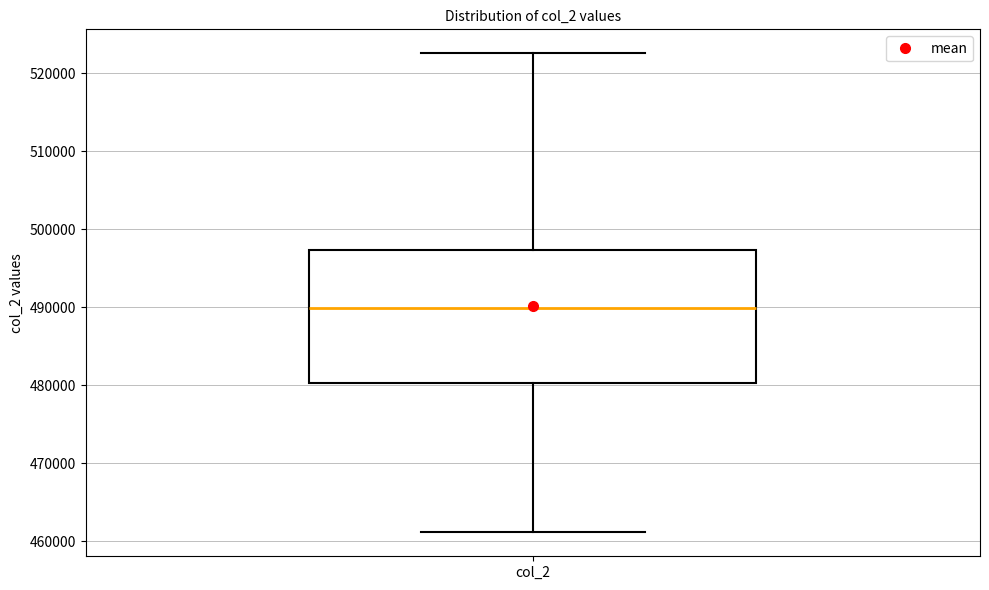

Read this box plot against the y-axis: the position of the median line, the range covered by the box, and the ends of both whiskers. The values are not printed on the chart, so give them approximately, as read against the axis.

median 490000, box 480000 to 497000, whiskers 461000 to 523000